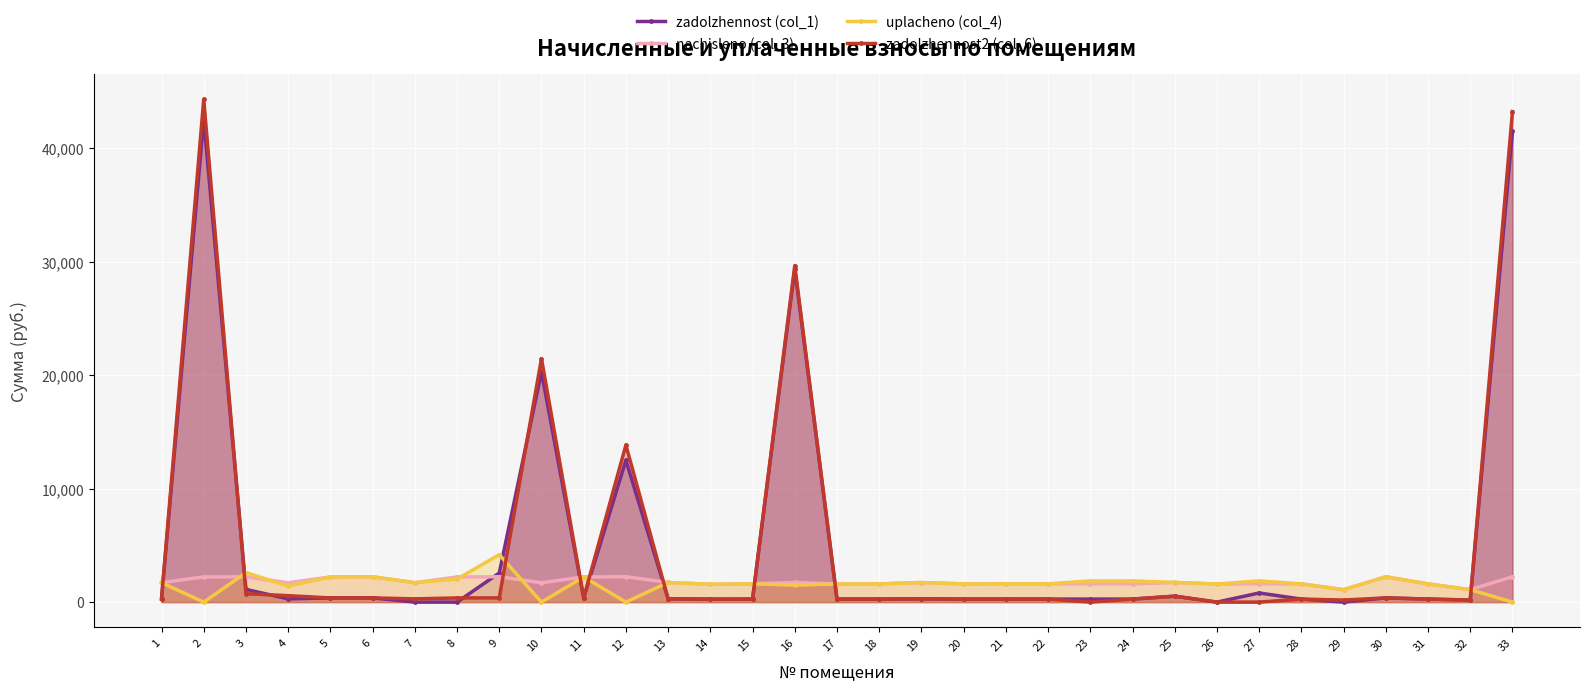

How many lines are shown in the chart?

4